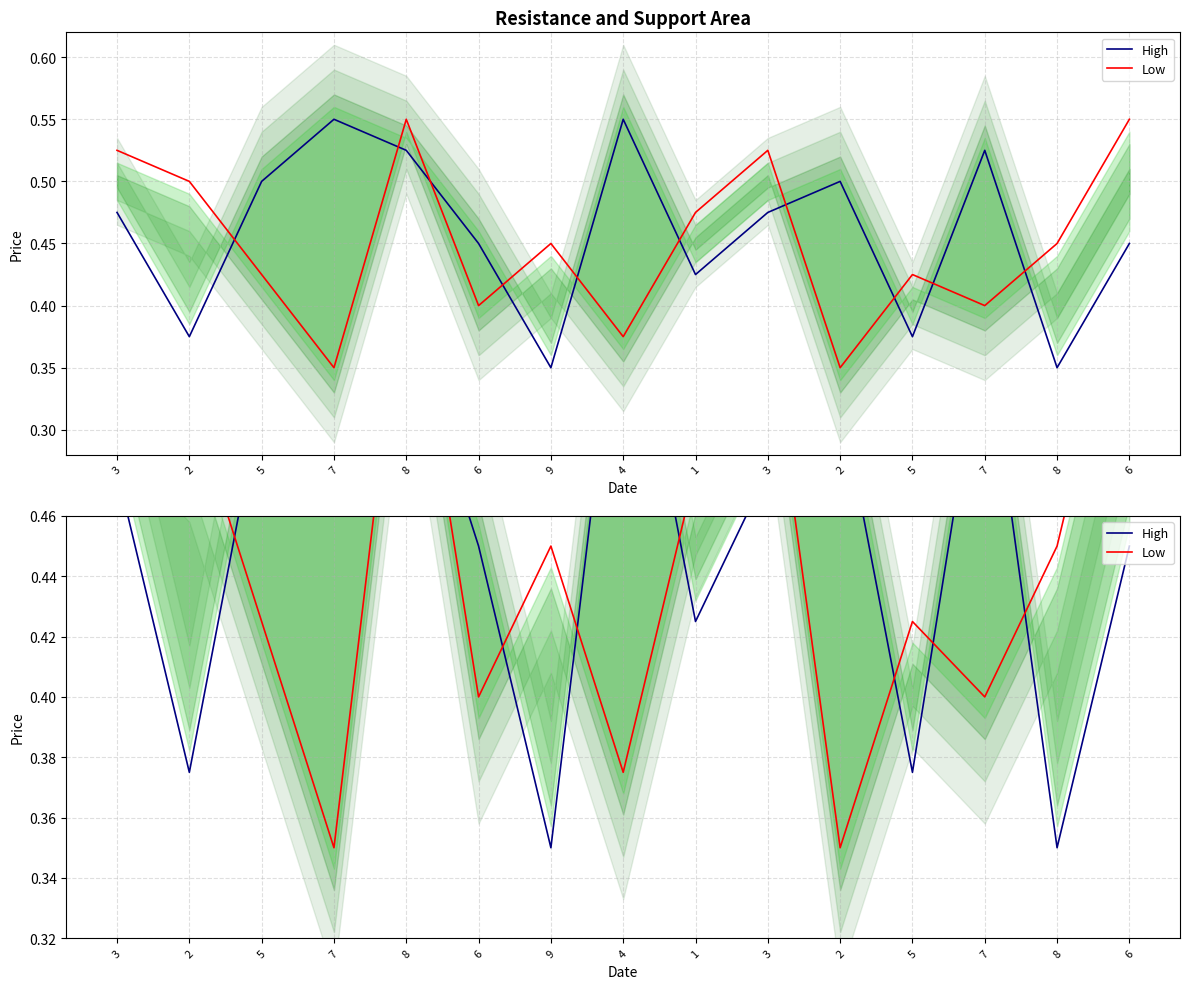

How many interior local valleys does the Low series have?

5